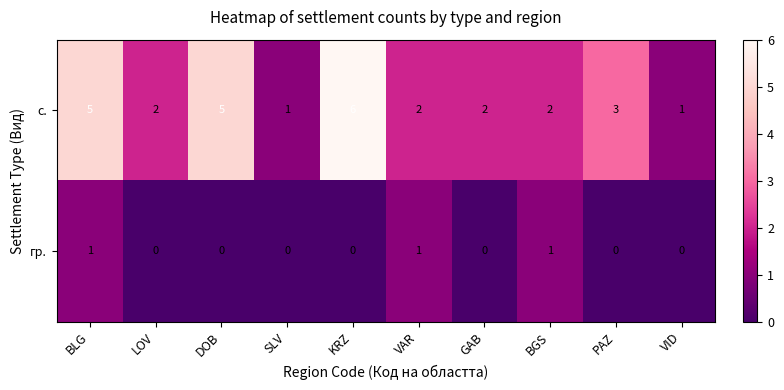

Reading left to right, what are all the values shown in this chart?

с.: 5	2	5	1	6	2	2	2	3	1
гр.: 1	0	0	0	0	1	0	1	0	0